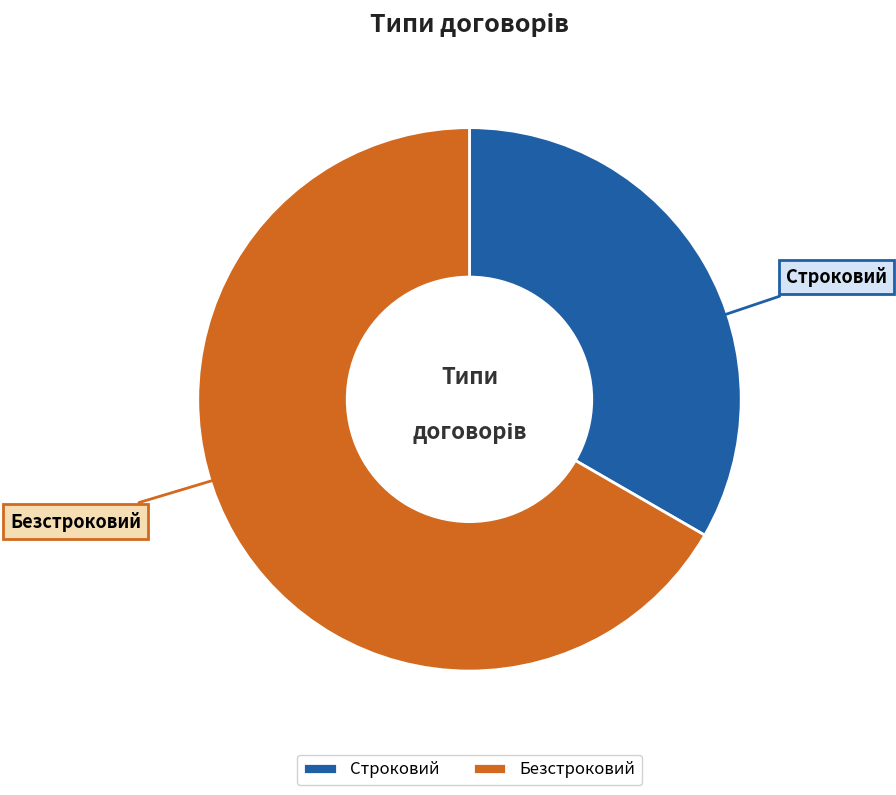

Is the sum of Строковий and Безстроковий greater than half?

Yes